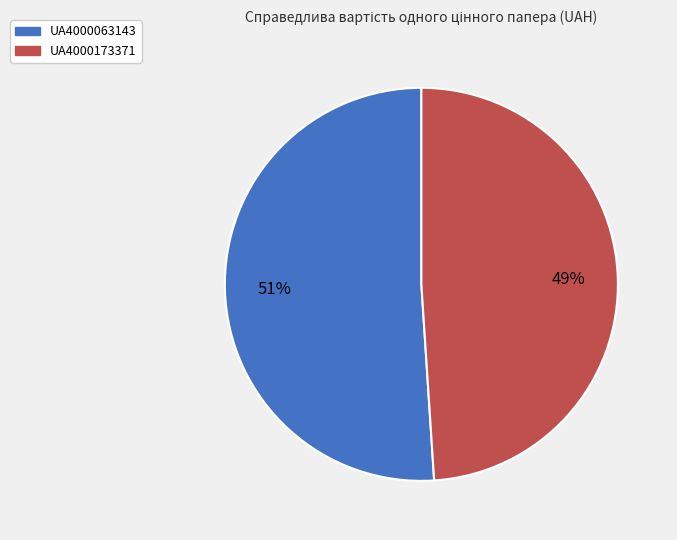

To the nearest percent, what is the difference between the largest and smallest slice percentages?

2%